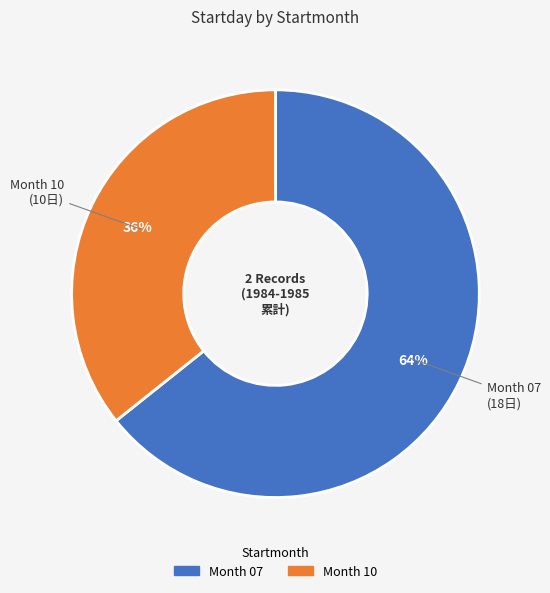

To the nearest percent, what is the average slice percentage?

50%